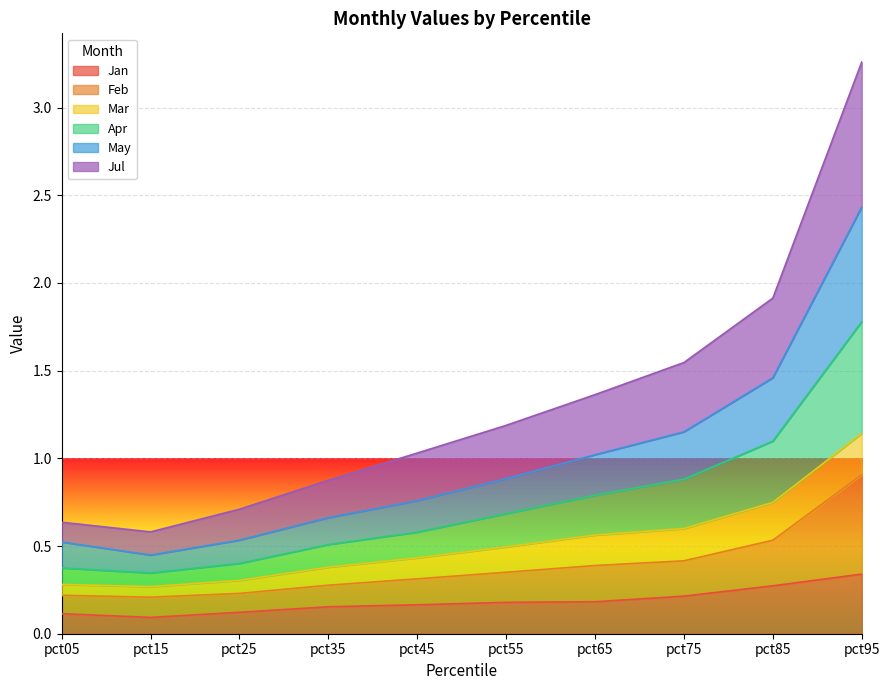

What is the smallest value displayed?

0.1